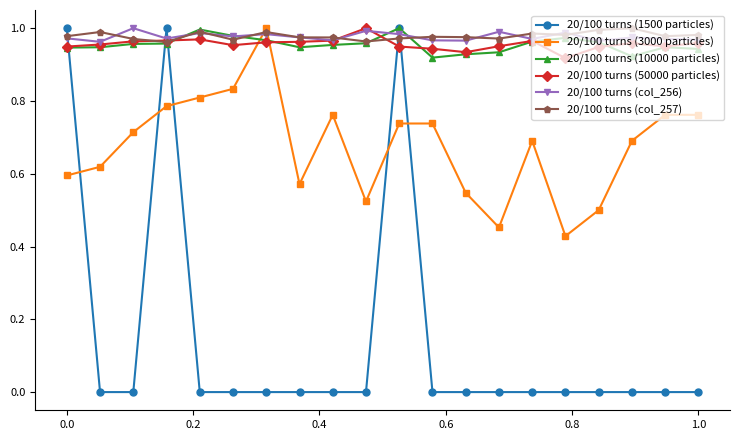

In 20/100 turns (3000 particles), how many points are lower than both neighbors (excluding endpoints)?

4